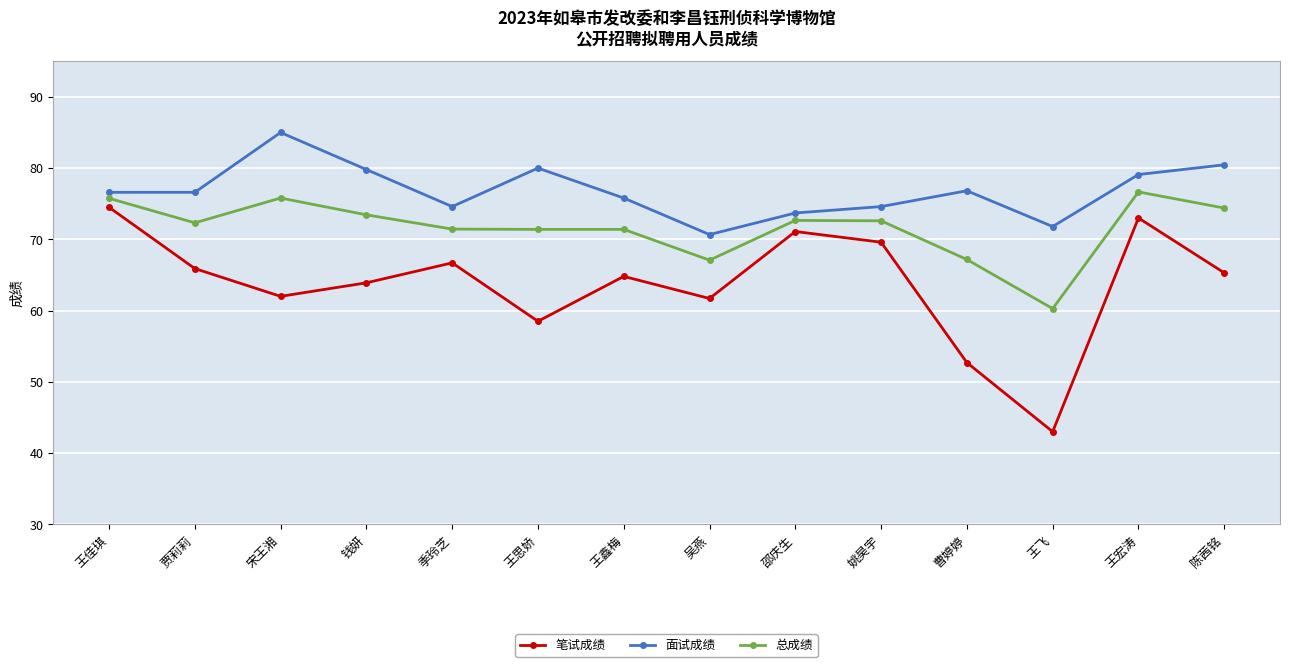

The 笔试成绩 series shows 62.0 at 宋王湘. True or false?

True